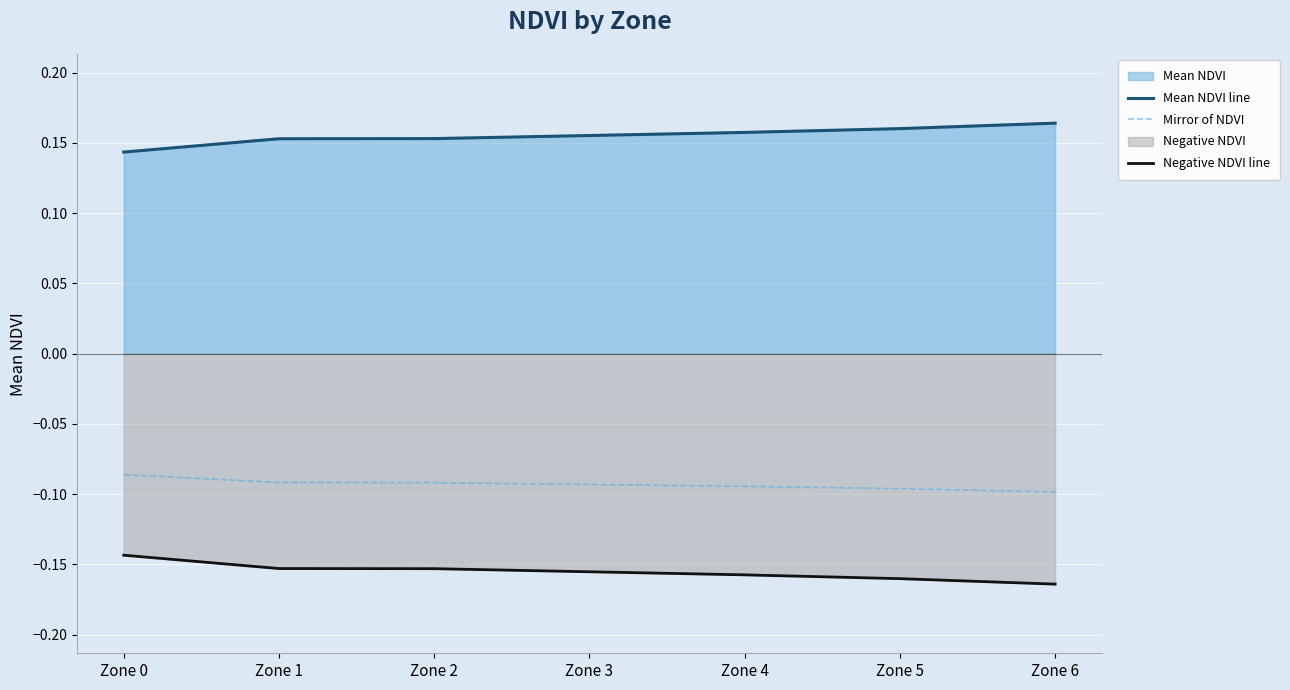

Reading left to right, list all the values displayed in this chart.

Mean NDVI line: Zone 0=0.1	Zone 1=0.2	Zone 2=0.2	Zone 3=0.2	Zone 4=0.2	Zone 5=0.2	Zone 6=0.2
Mirror of NDVI: Zone 0=-0.1	Zone 1=-0.1	Zone 2=-0.1	Zone 3=-0.1	Zone 4=-0.1	Zone 5=-0.1	Zone 6=-0.1
Negative NDVI line: Zone 0=-0.1	Zone 1=-0.2	Zone 2=-0.2	Zone 3=-0.2	Zone 4=-0.2	Zone 5=-0.2	Zone 6=-0.2